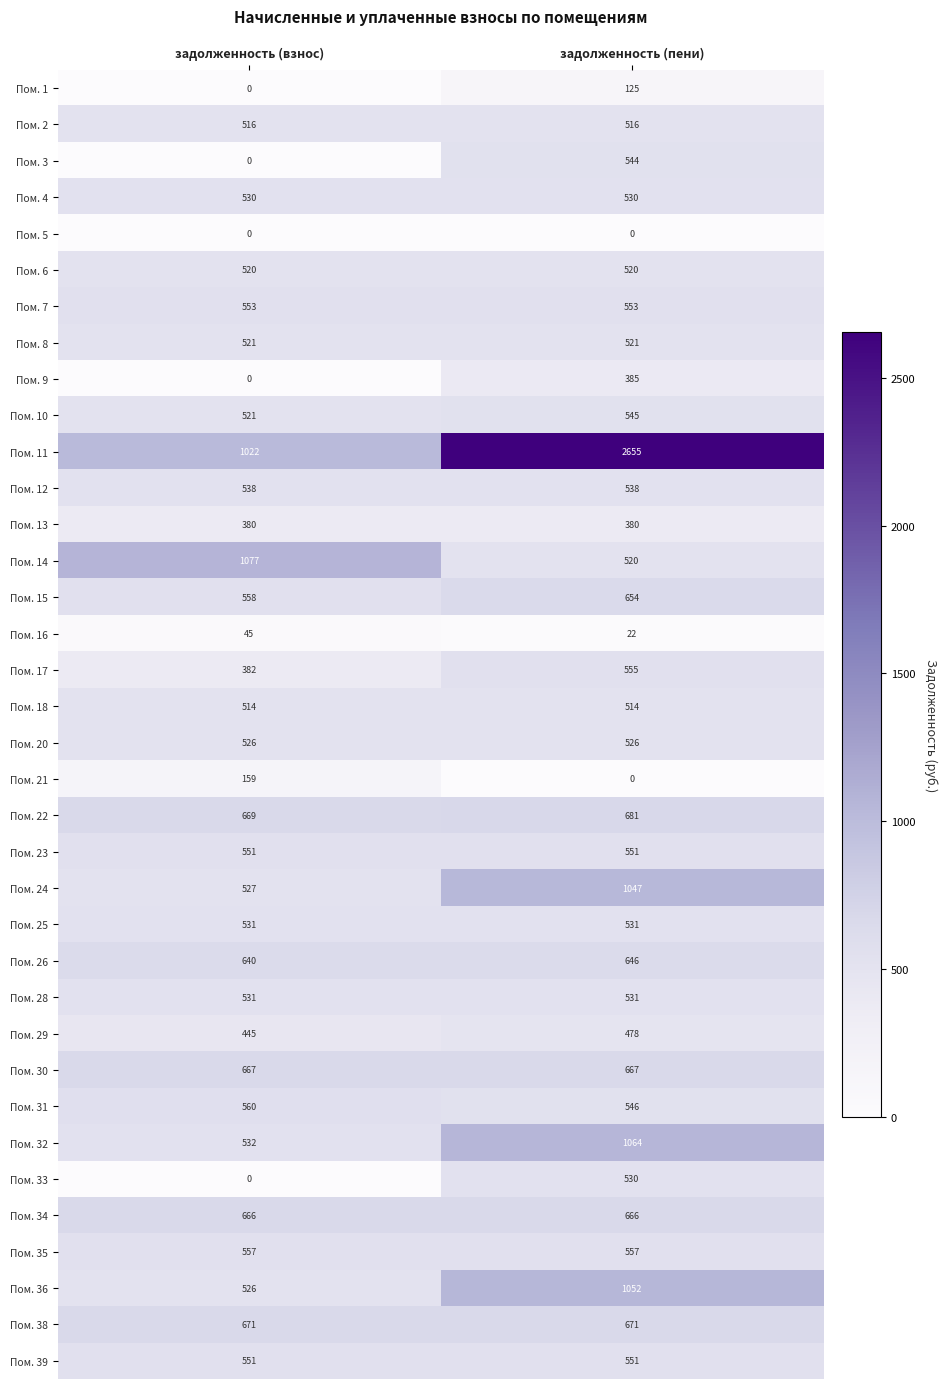

Which series has the largest total across all categories?

Пом. 11